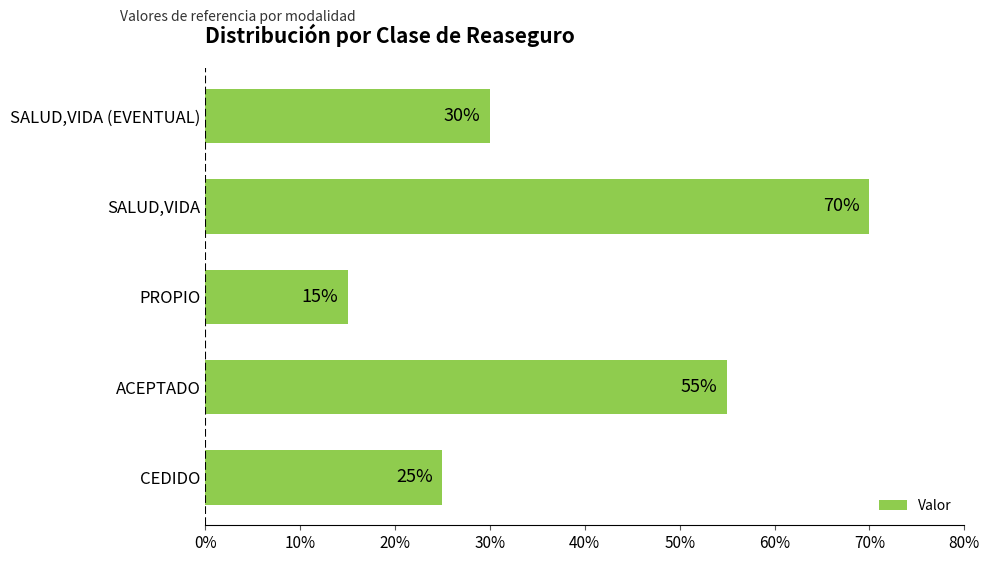

How many values are between 0 and 1?

5